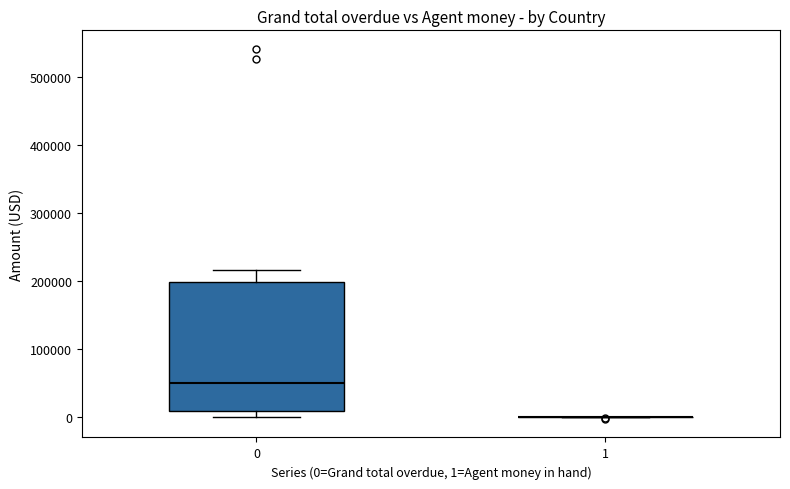

Where is the lower edge of the box at x = 0 on the y-axis? The values are not printed on the chart, so give them approximately, as read against the axis.

10000